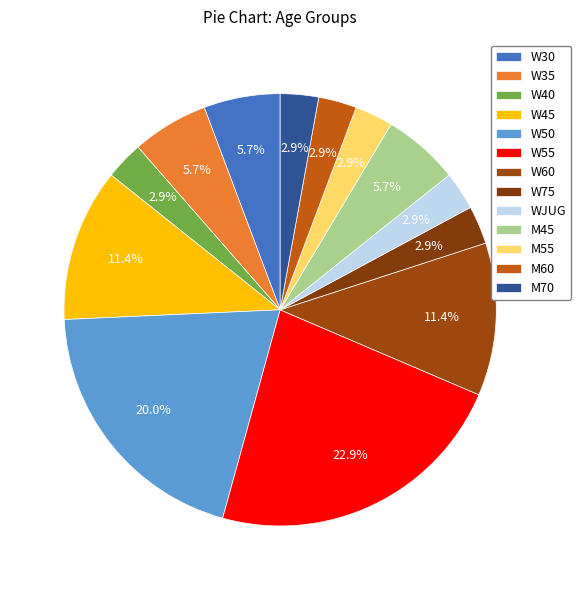

Does W60 represent more than half of the total?

No